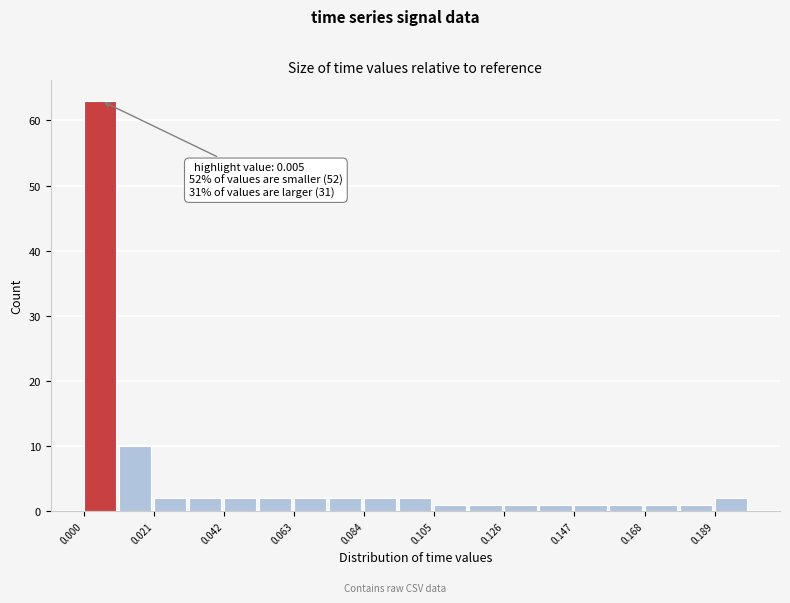

Read against the x-axis, roughly where is the centre of the tallest bar?

0.005